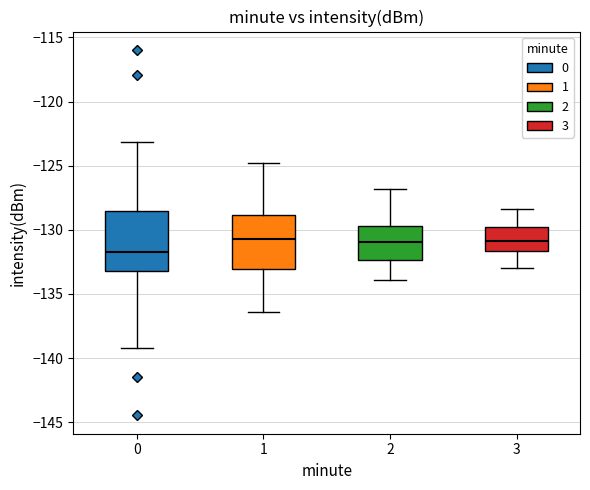

Where is the upper edge of the box at x = 0 on the y-axis? The values are not printed on the chart, so give them approximately, as read against the axis.

-128.5